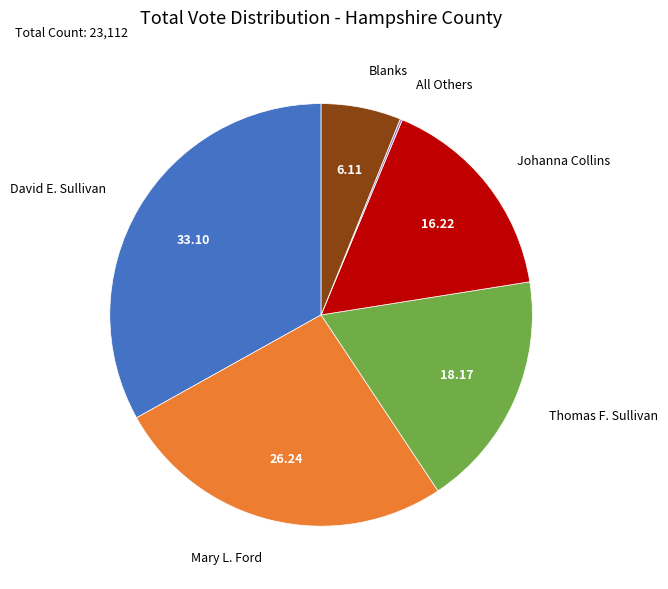

Does any single category account for the majority?

No